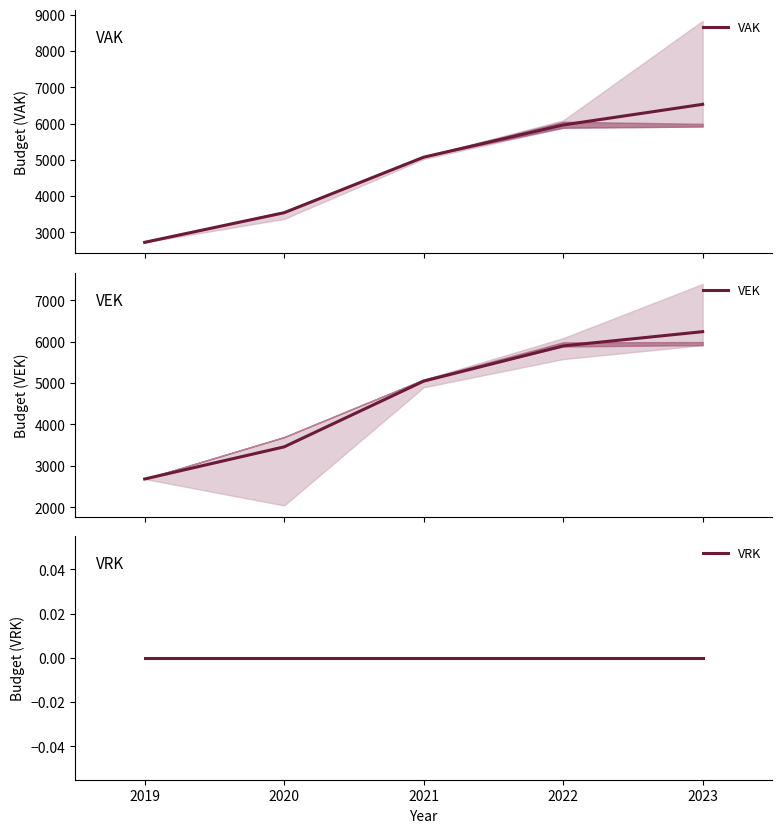

True or false: VRK has a value of 0.0 at 2019.

True